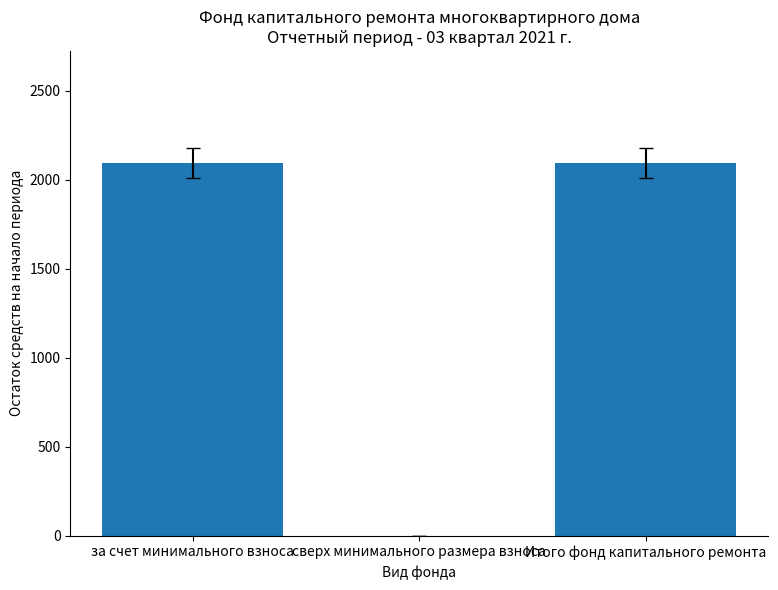

Reading left to right, list all the values displayed in this chart.

2095.3	0.0	2095.3